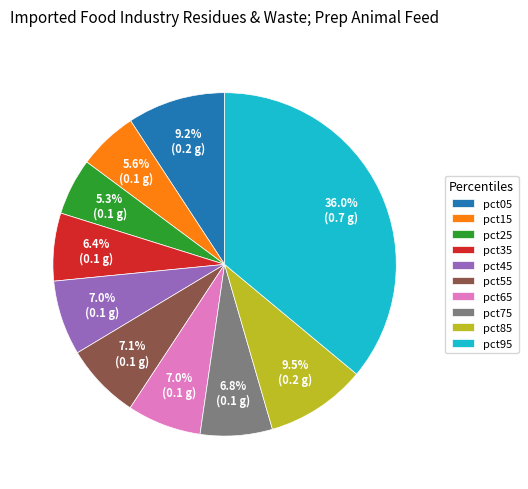

Which has a higher value, pct35 or pct25?

pct35